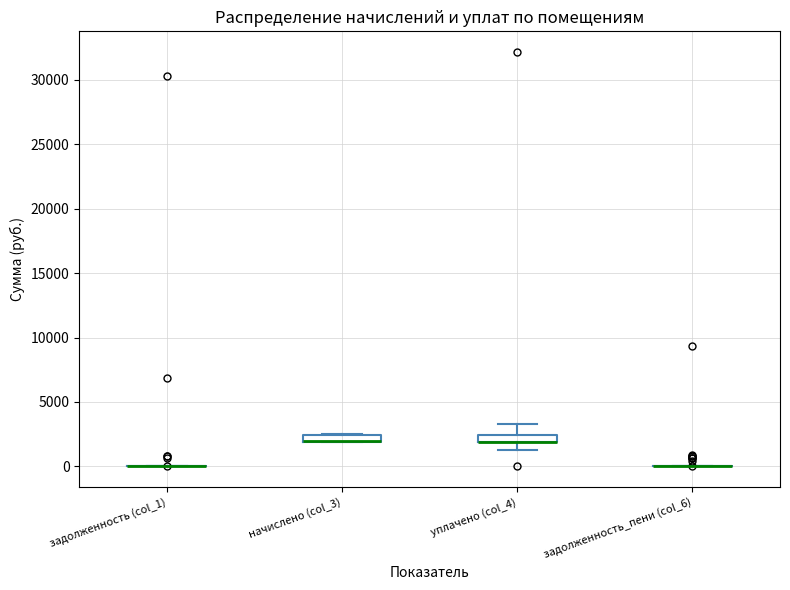

Where is the lower edge of the box for начислено (col_3) on the y-axis? The values are not printed on the chart, so give them approximately, as read against the axis.

2000